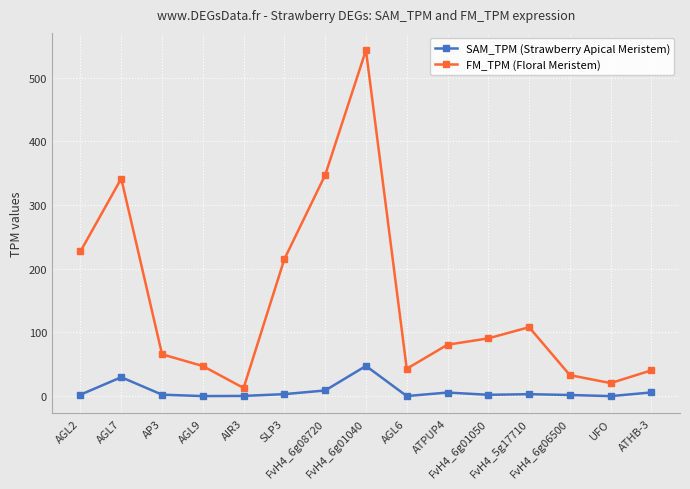

Is the value of SAM_TPM (Strawberry Apical Meristem) at AP3 greater than the value of FM_TPM (Floral Meristem) at FvH4_6g01040?

No